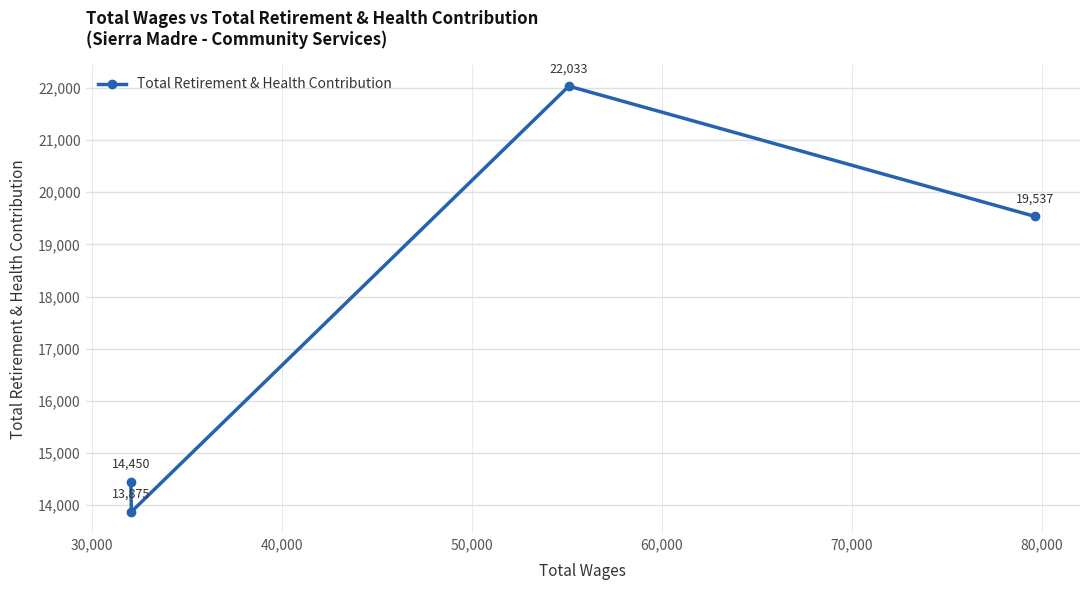

What is the value of the 2nd point from the left?

13875